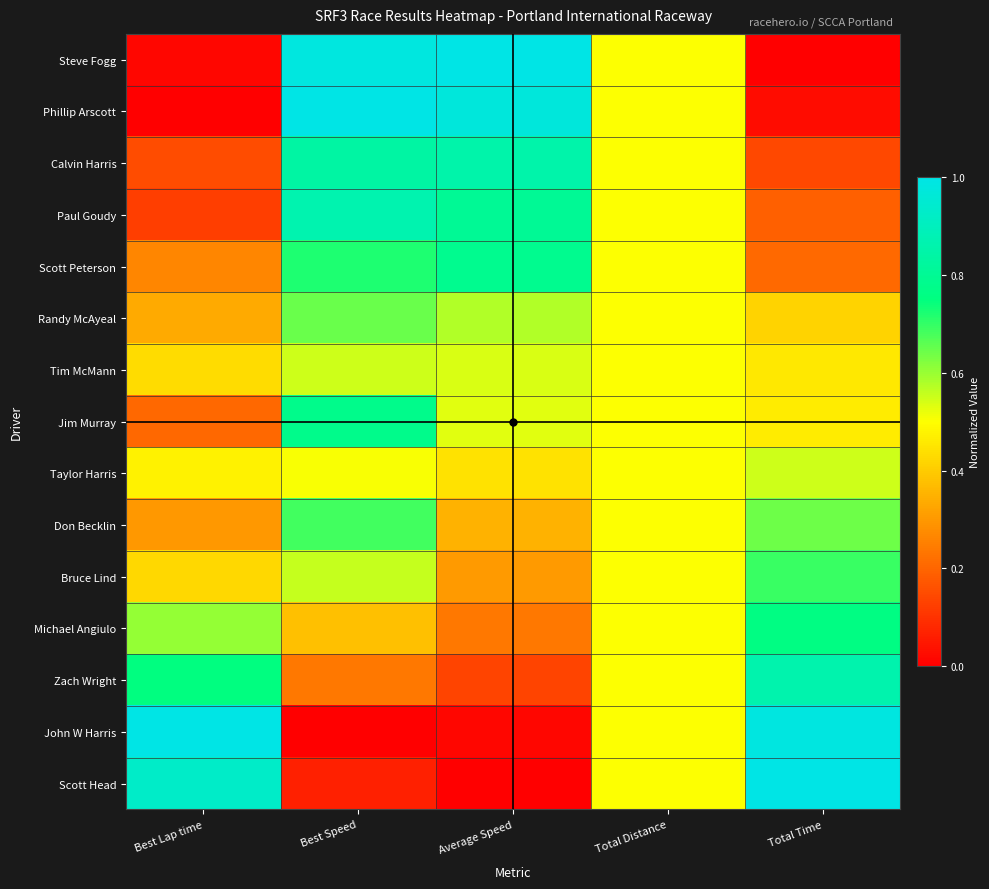

Which label corresponds to the largest value in the chart?

Average Speed